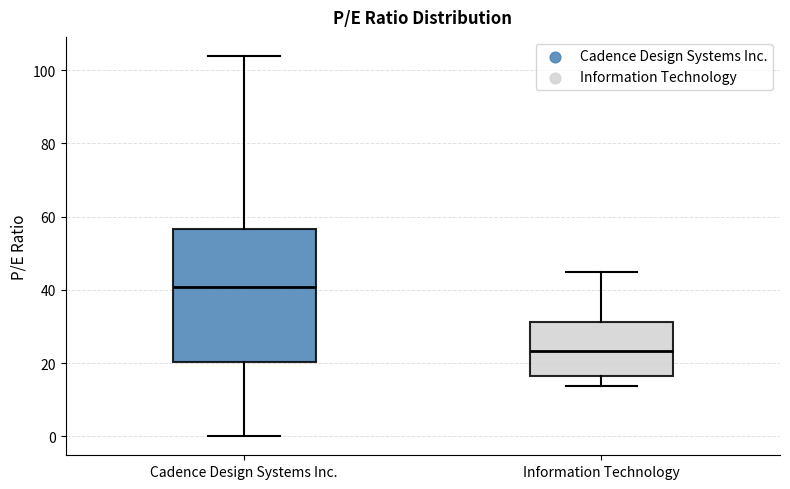

Where does the upper whisker of the box for Information Technology end on the y-axis? The values are not printed on the chart, so give them approximately, as read against the axis.

44